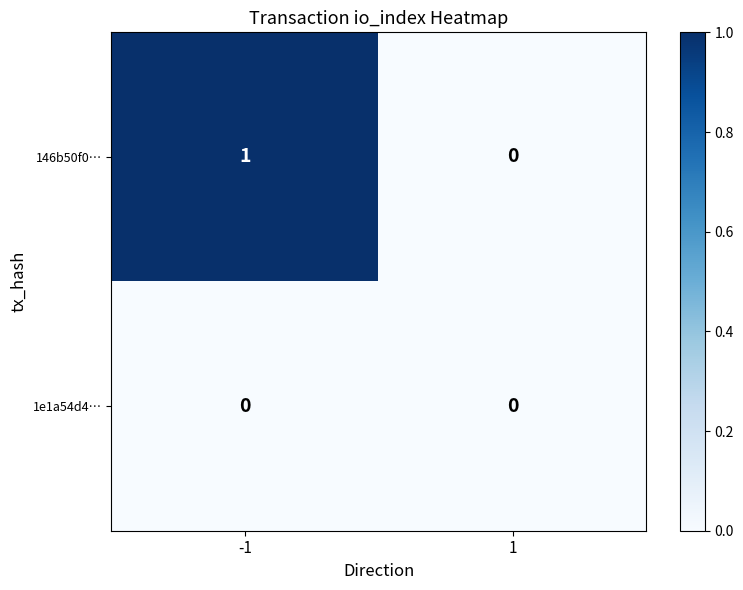

Reading right to left, list all the values displayed in this chart.

146b50f0…: 1=0	-1=1
1e1a54d4…: 1=0	-1=0